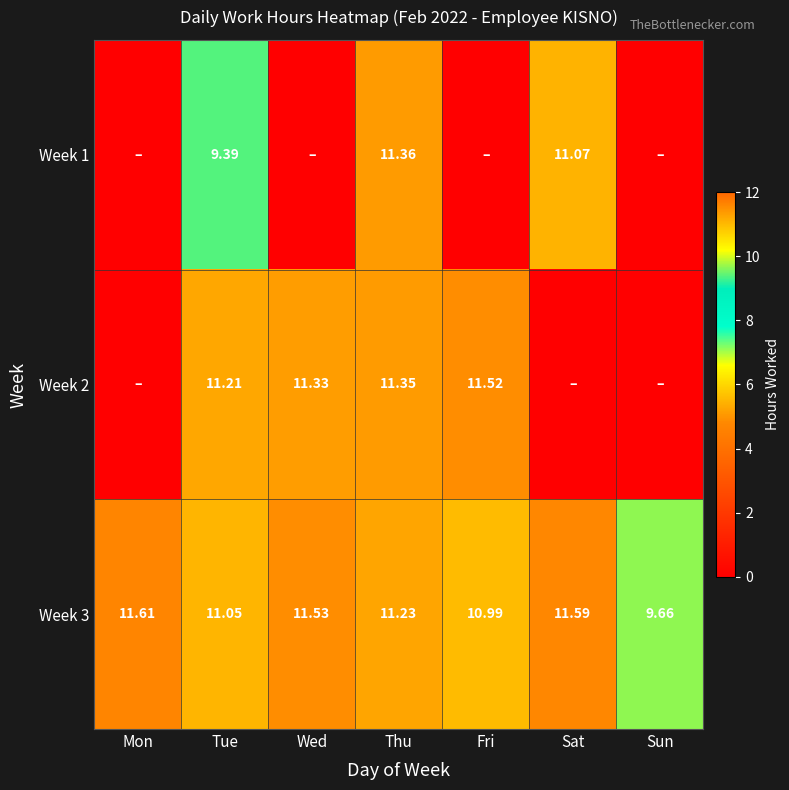

Is the value of Week 1 at Tue greater than the value of Week 2 at Thu?

No